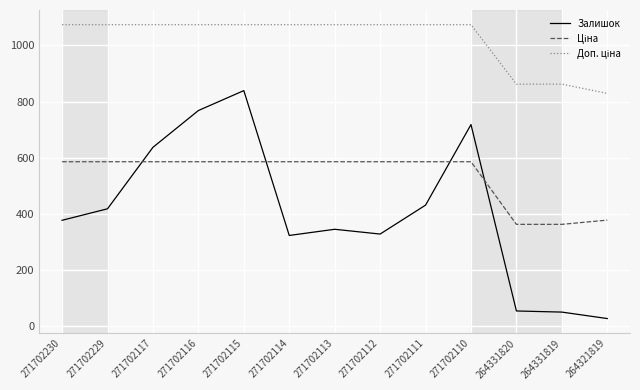

What is the smallest value displayed?

27.0